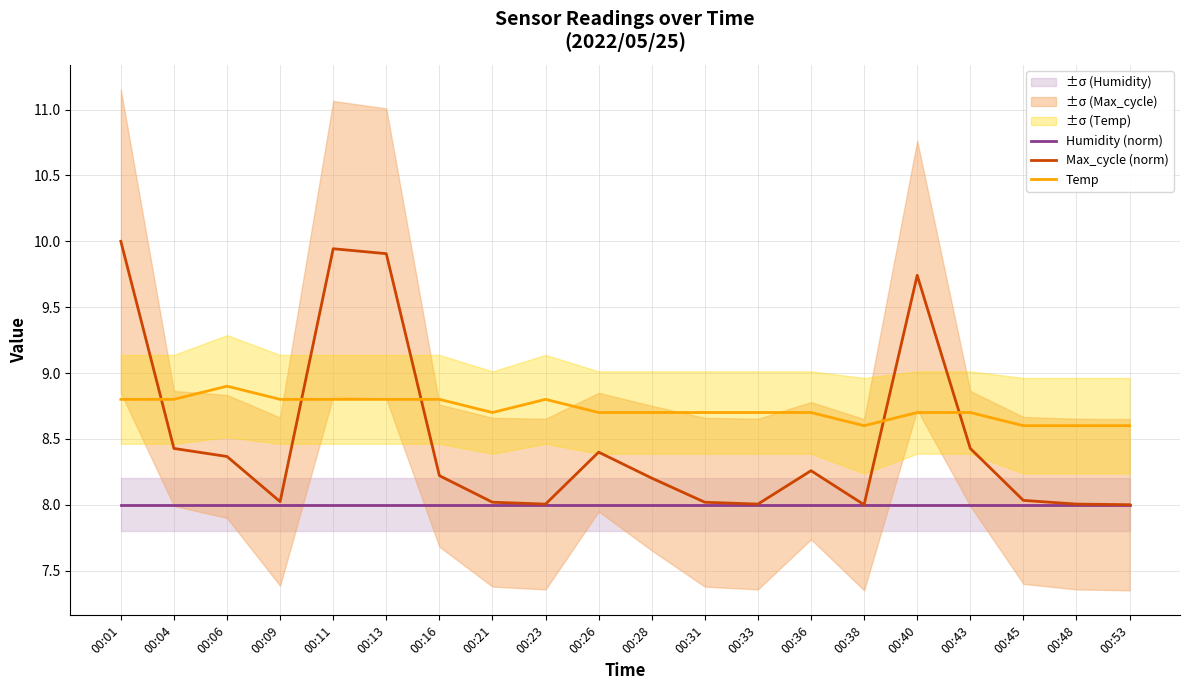

True or false: Humidity (norm) and Max_cycle (norm) intersect in this chart.

False